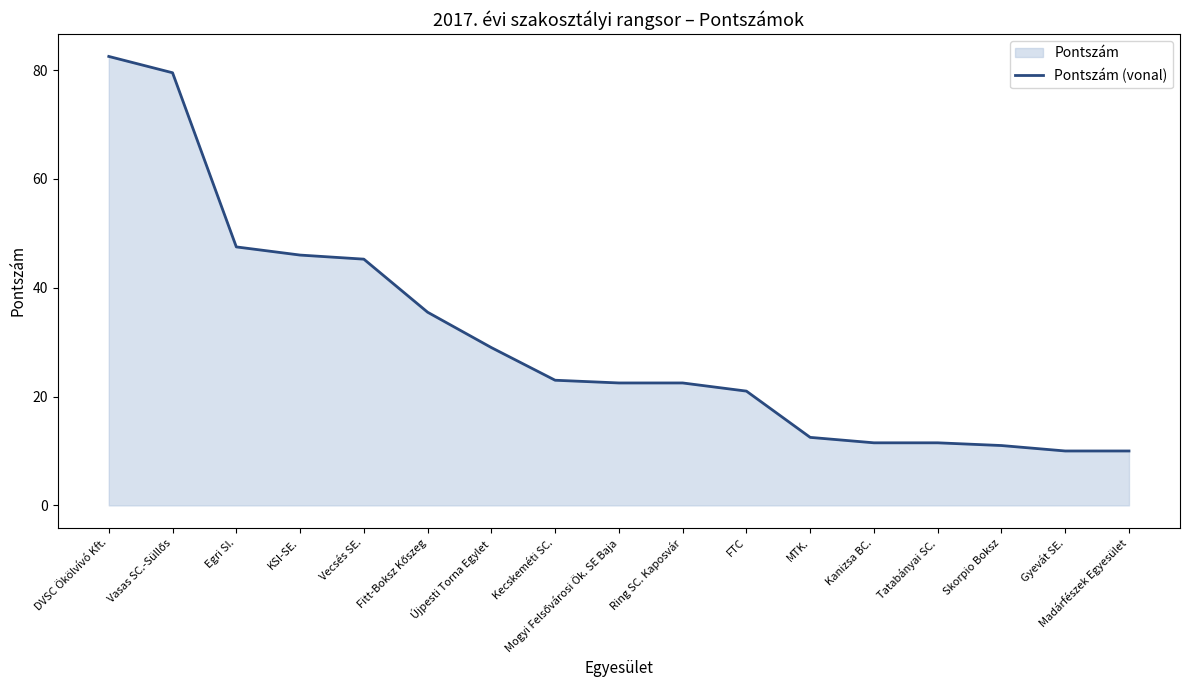

Between Tatabányai SC. and Gyevát SE., which is larger?

Tatabányai SC.